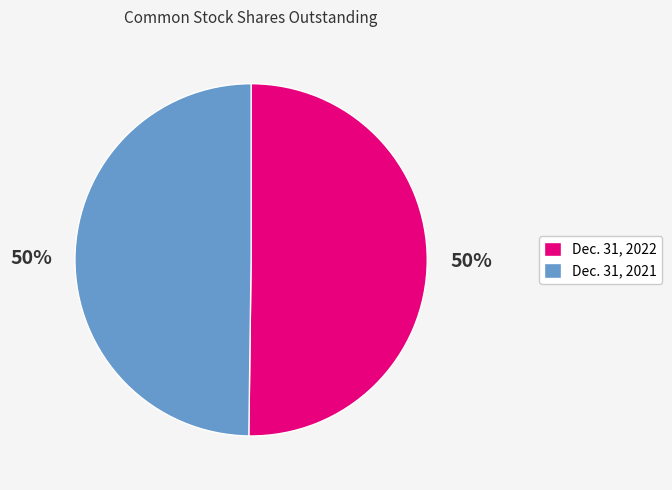

Do Dec. 31, 2022 and Dec. 31, 2021 together represent more than half of the pie?

Yes